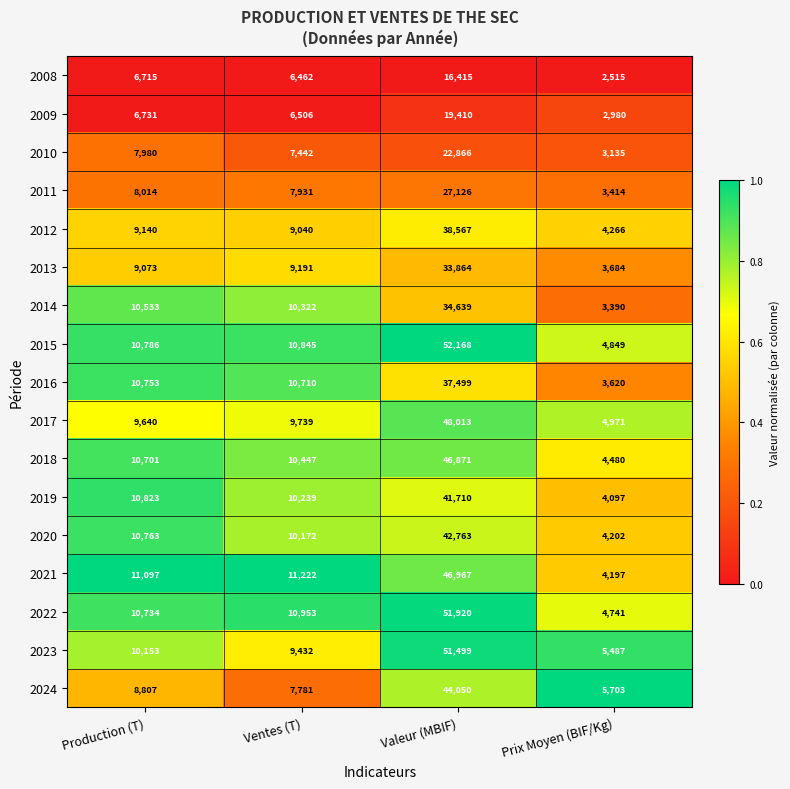

At which category is the sum across all series the highest?

Valeur (MBIF)